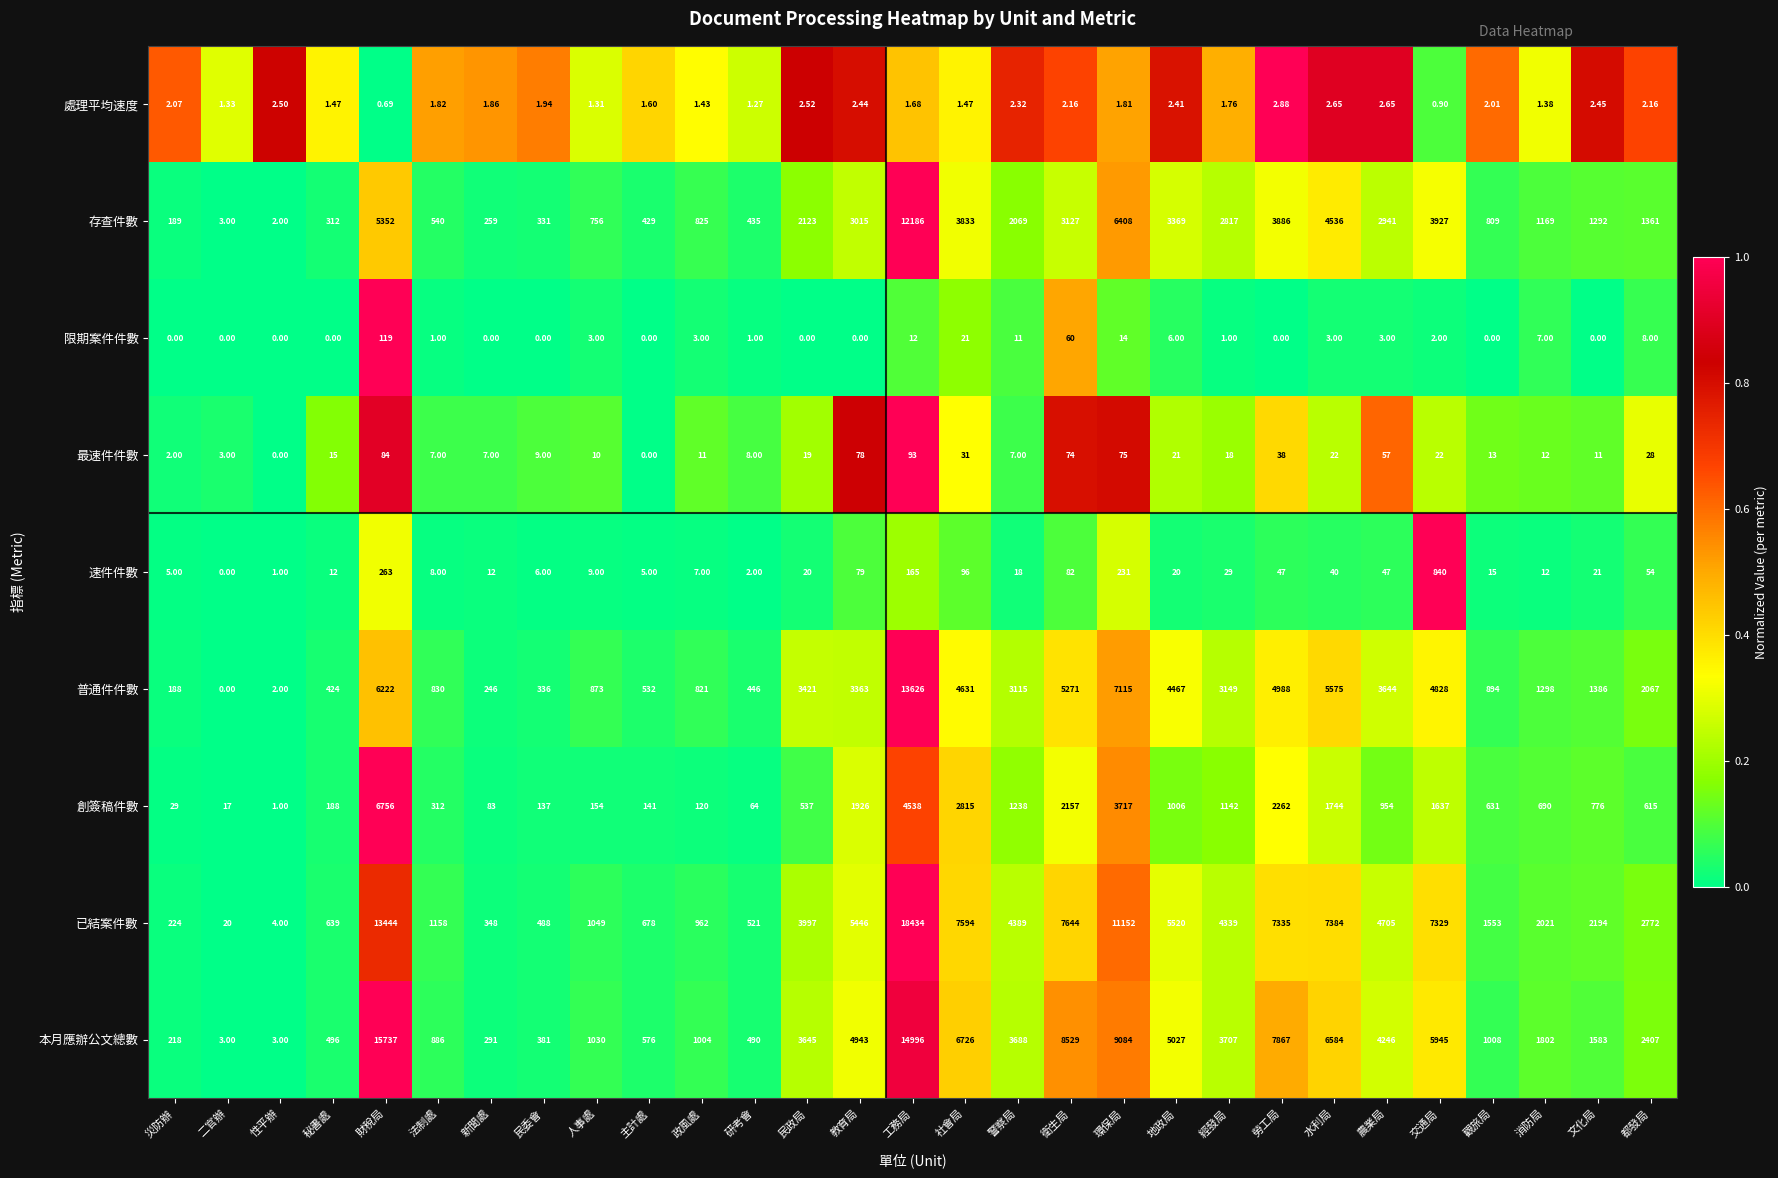

Between 災防辦 and 水利局, which series saw the biggest shift?

已結案件數